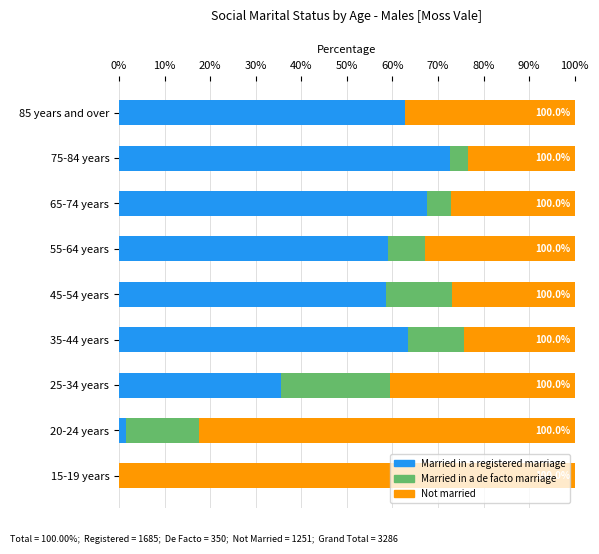

What is the highest value of the Married in a registered marriage series?

72.6